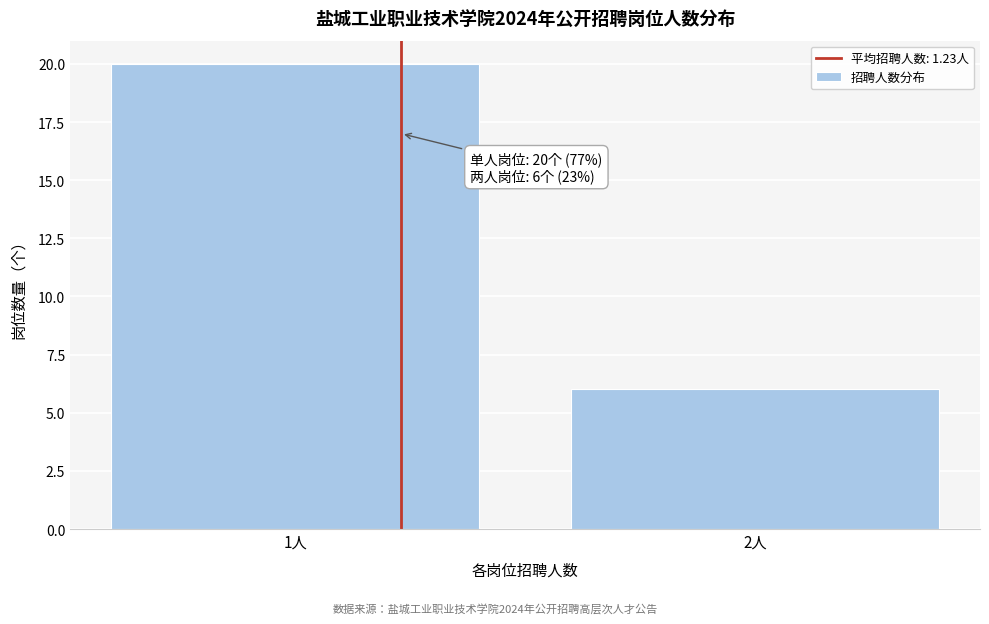

Reading left to right, extract all data points from this chart.

20	6